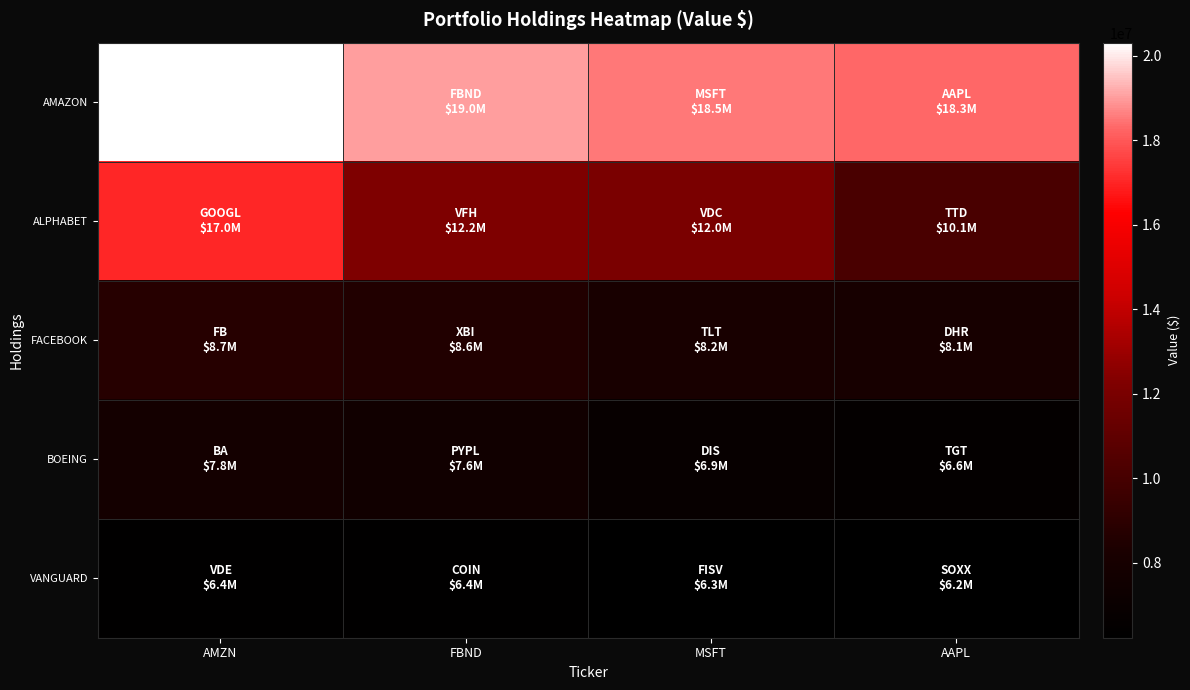

Between AMZN and FBND, which series saw the biggest shift?

ALPHABET